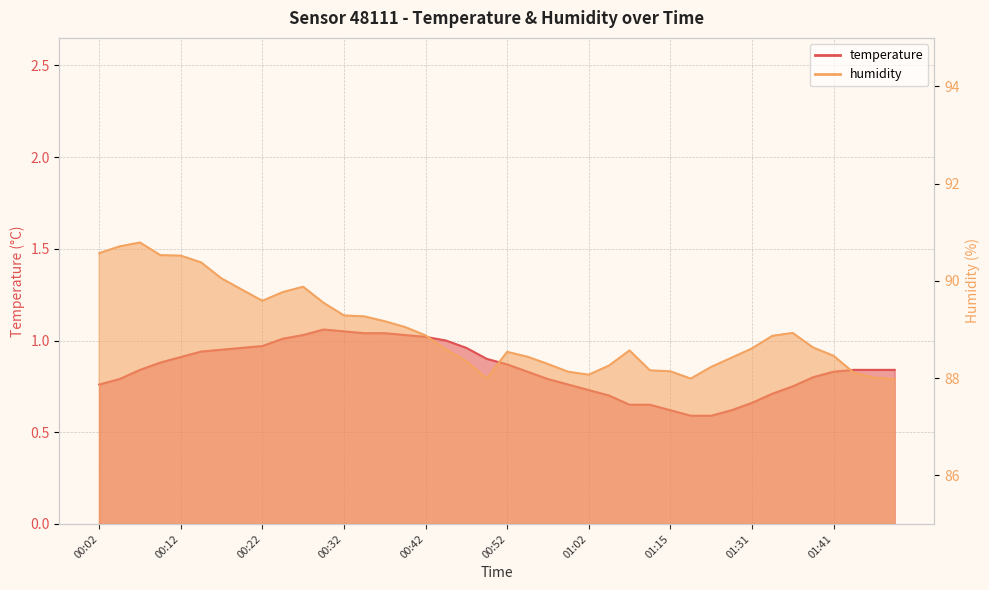

What position from the left is 00:45?

18